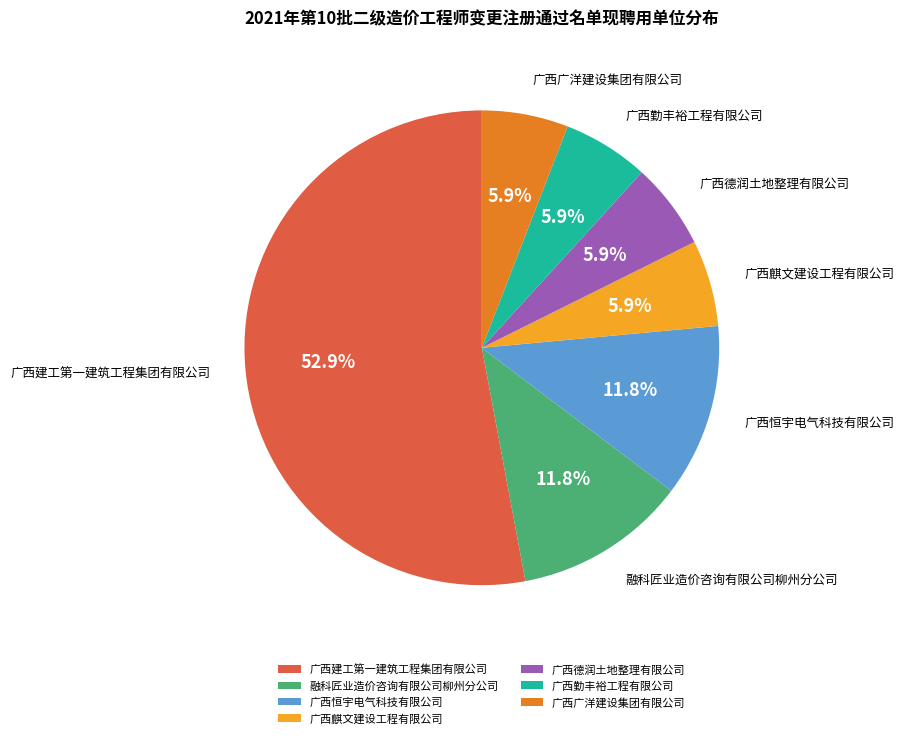

To the nearest percent, what percentage of the pie is 广西广洋建设集团有限公司?

6%